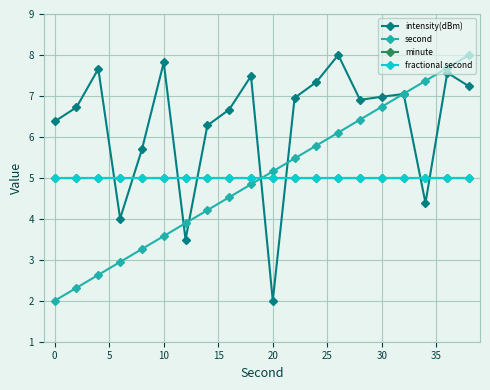

Is this an area chart (filled region under the line)?

No